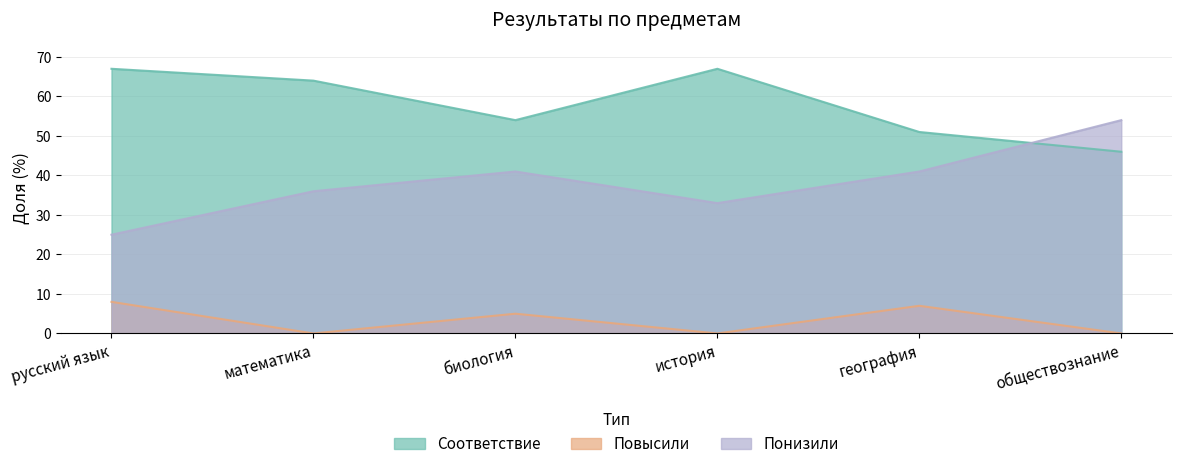

Reading left to right, list all the values displayed in this chart.

Соответствие: русский язык=67	математика=64	биология=54	история=67	география=51	обществознание=46
Повысили: русский язык=8	математика=0	биология=5	история=0	география=7	обществознание=0
Понизили: русский язык=25	математика=36	биология=41	история=33	география=41	обществознание=54